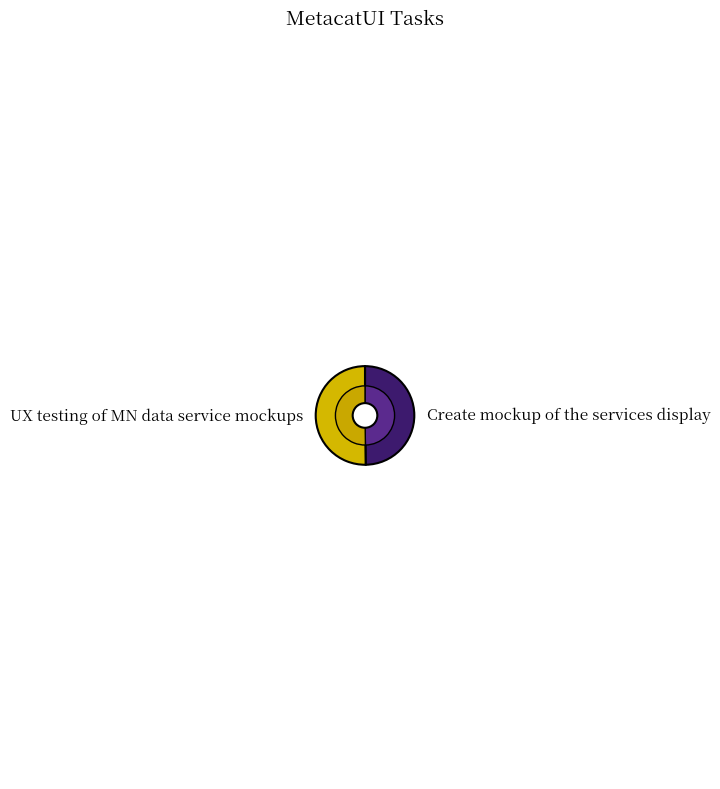

Is it true that UX testing of MN data service mockups is 50% of the pie?

True